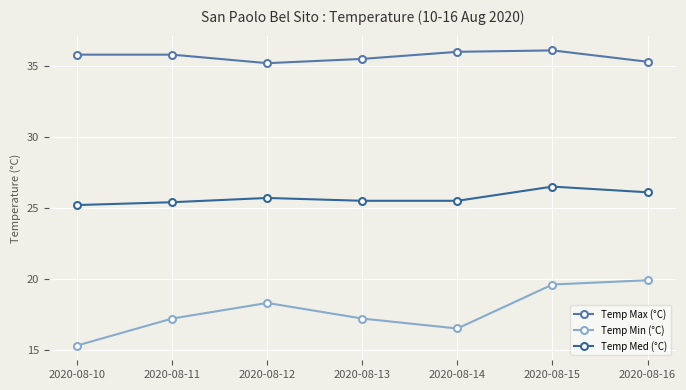

The Temp Med (°C) series shows 5.7 at 2020-08-13. True or false?

False